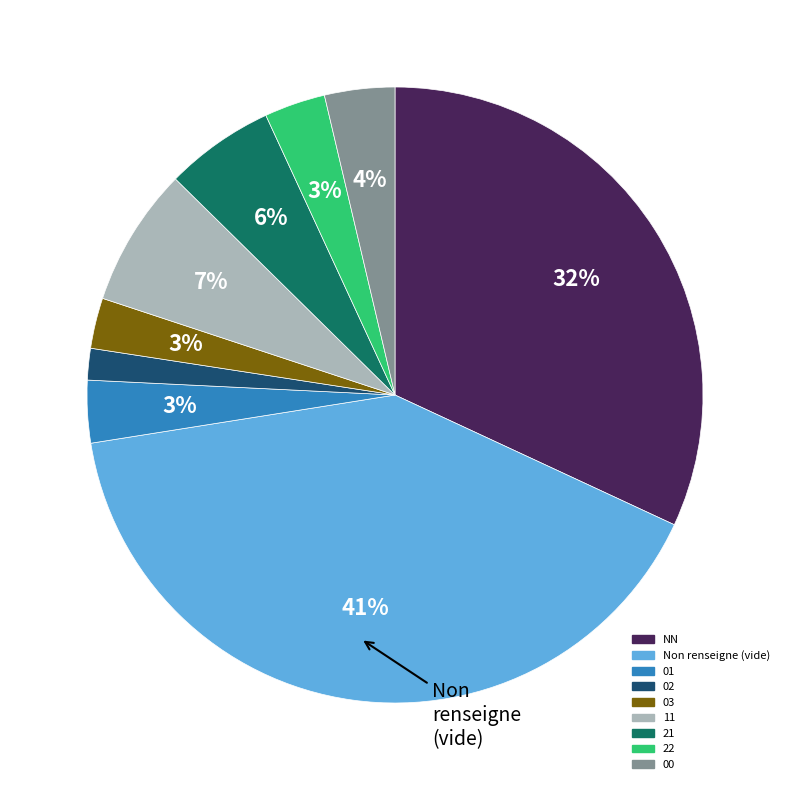

To the nearest percent, what is the difference between the NN and 03 slice percentages?

29%